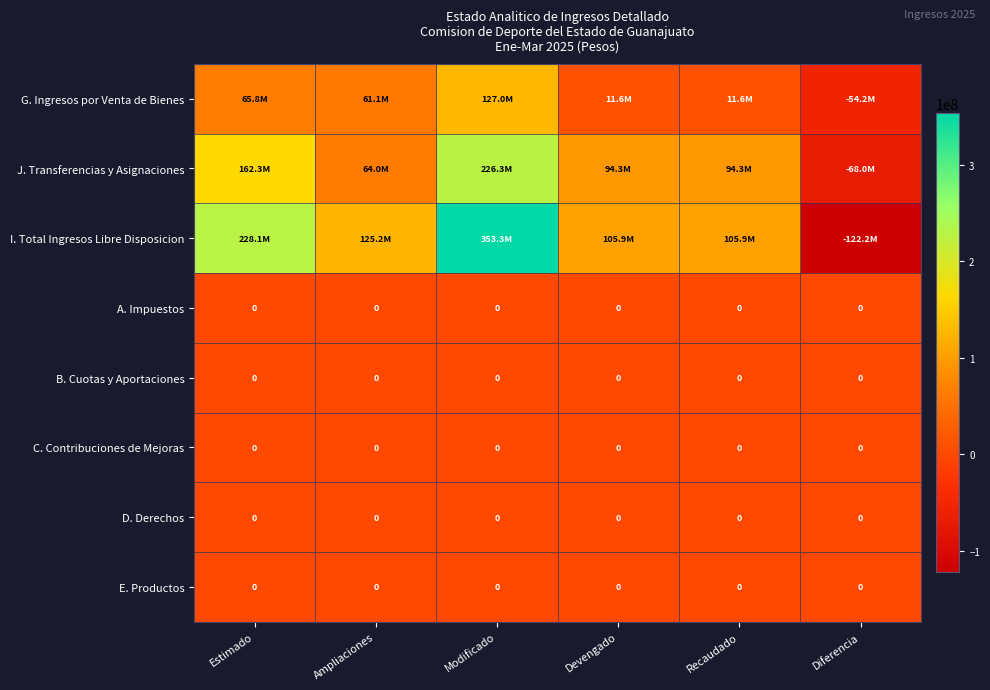

How many series are shown in this chart?

8